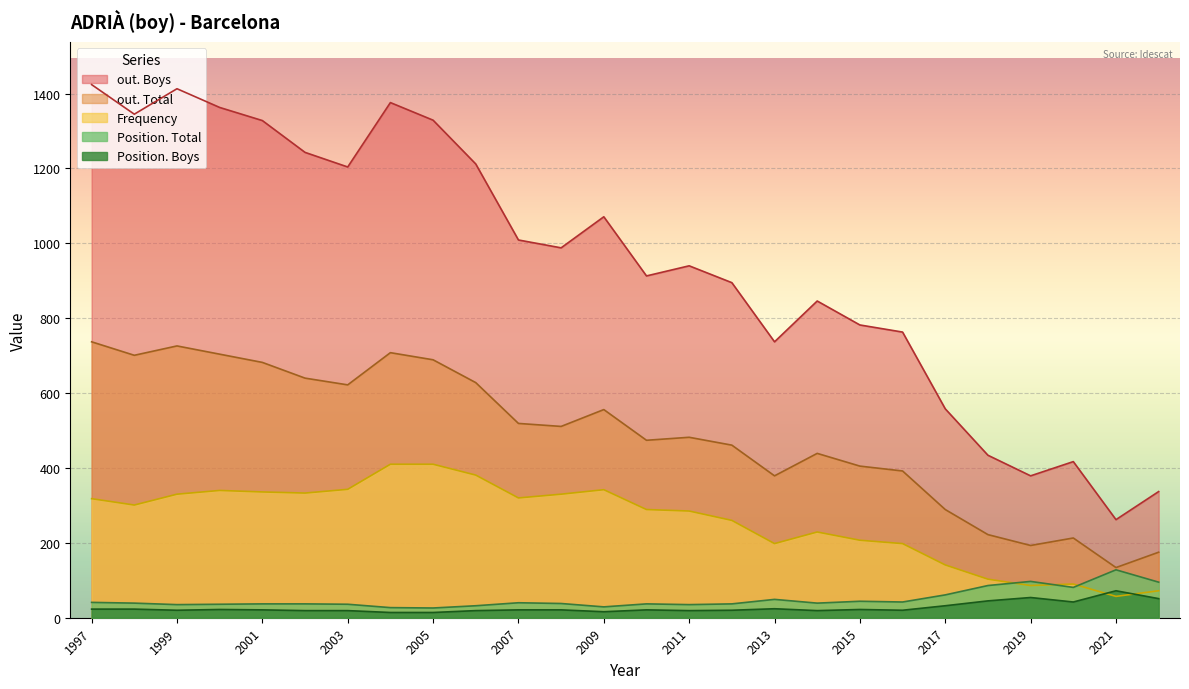

Does the chart display data point markers on the line(s)?

No